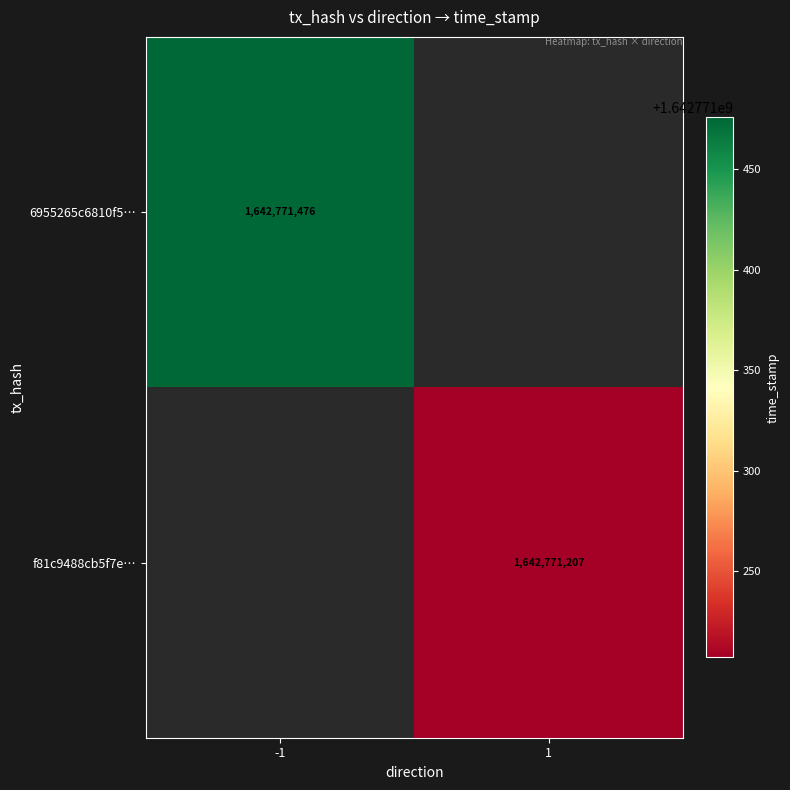

The value of 6955265c6810f5… at -1 is 1642771476. True or false?

True